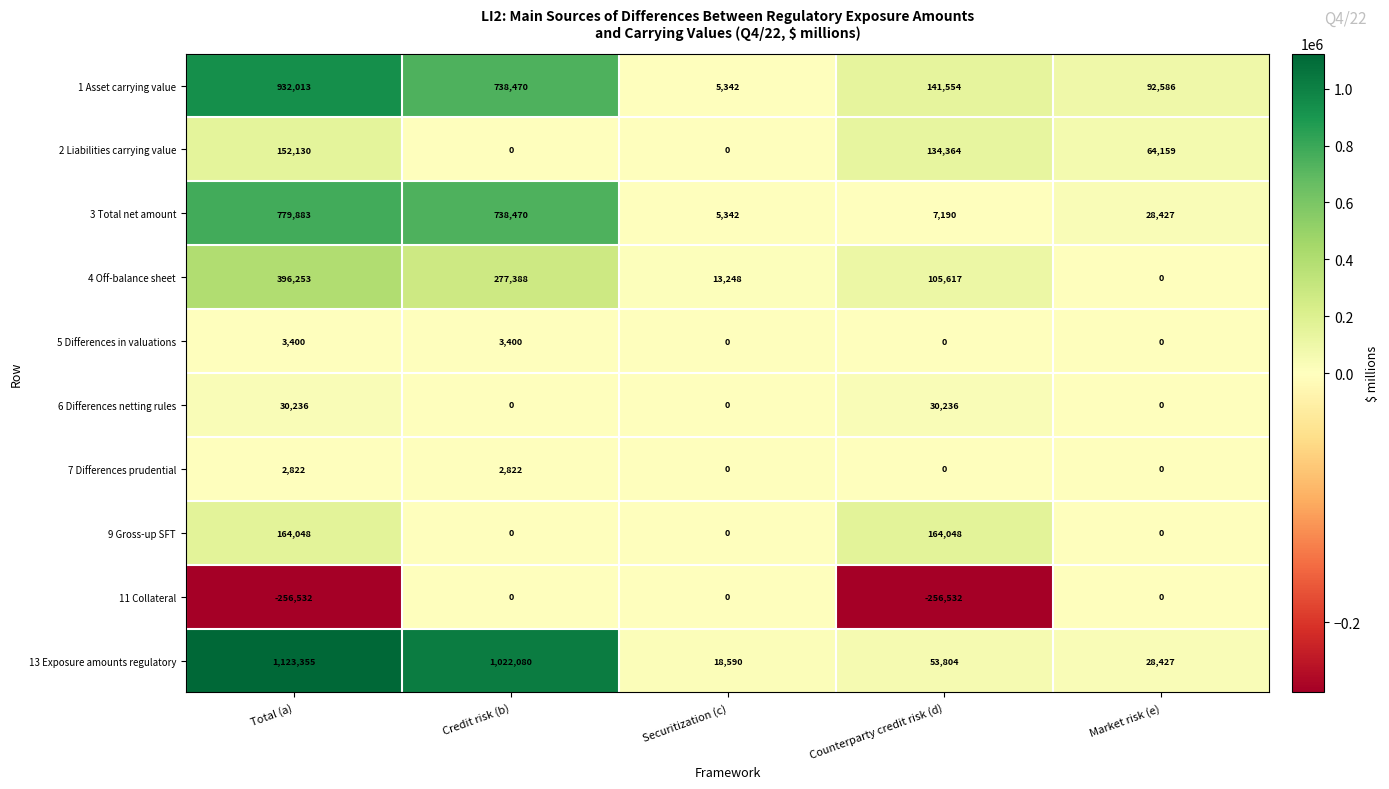

What is the smallest value displayed?

-256532